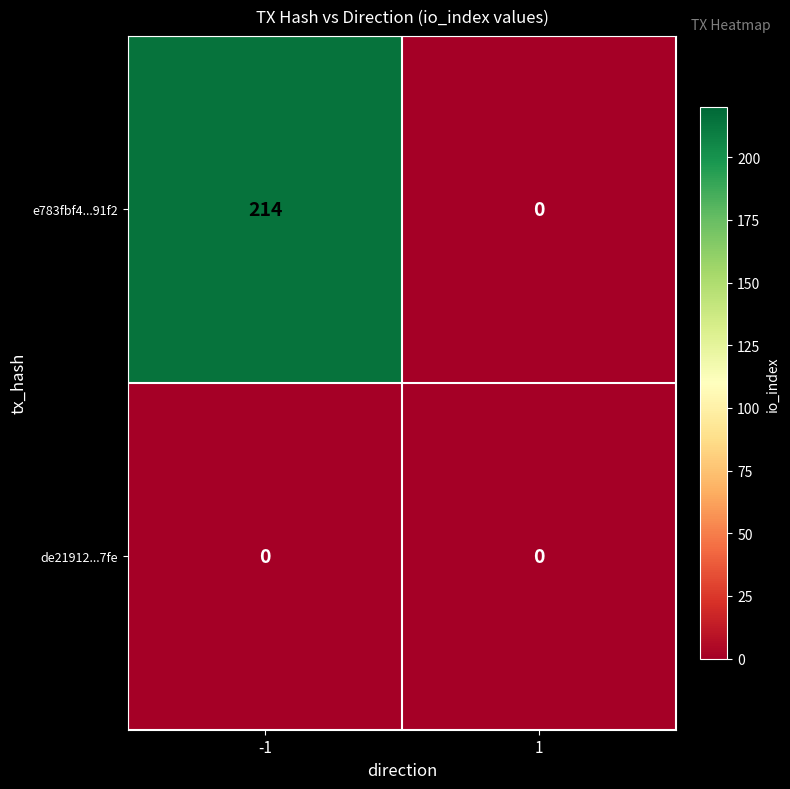

Which series changed the most between -1 and 1?

e783fbf4...91f2